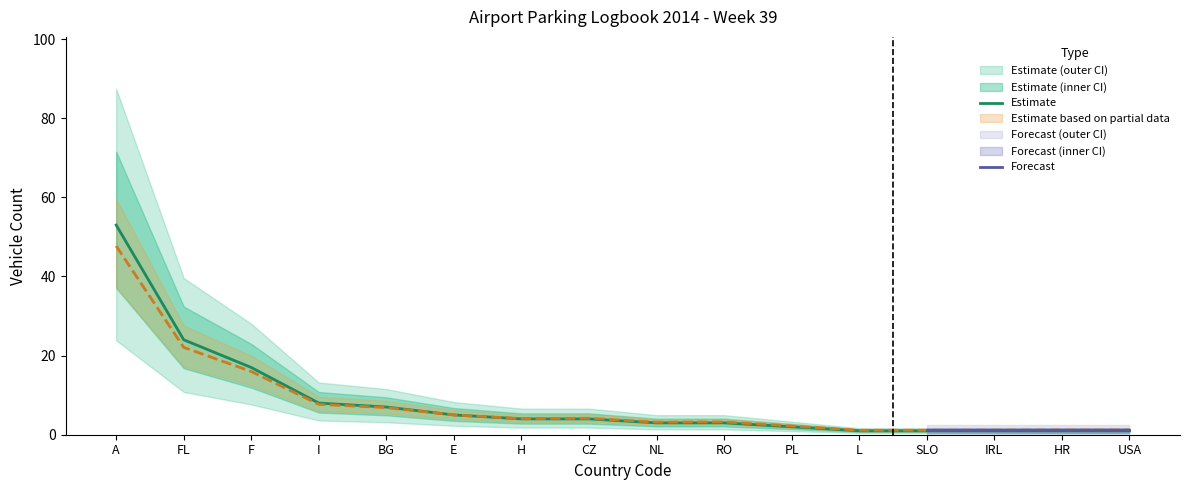

Between SLO and CZ, which is larger?

CZ